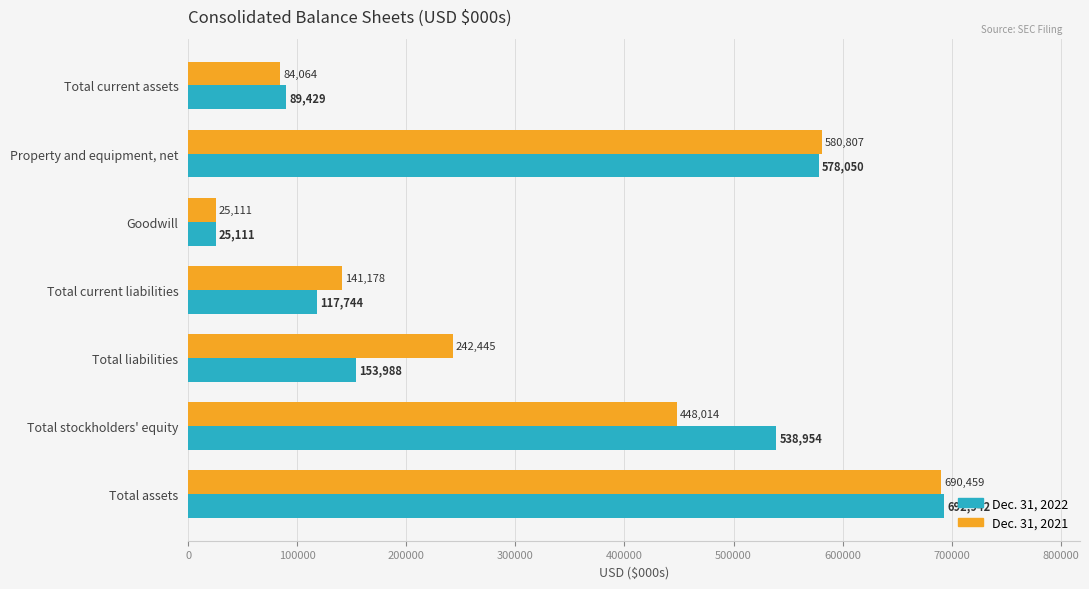

Which category has the highest value in the Dec. 31, 2022 series?

Total assets